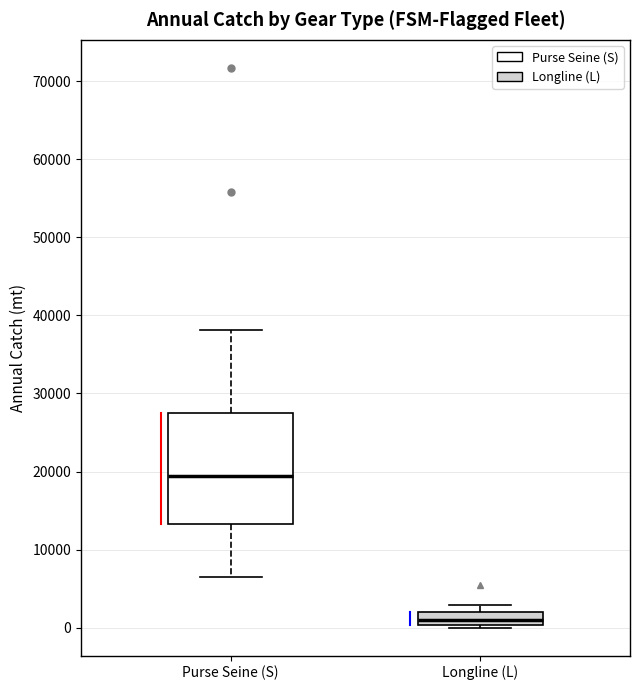

Comparing the boxes themselves (not the whiskers), which one is the tallest?

Purse Seine (S)